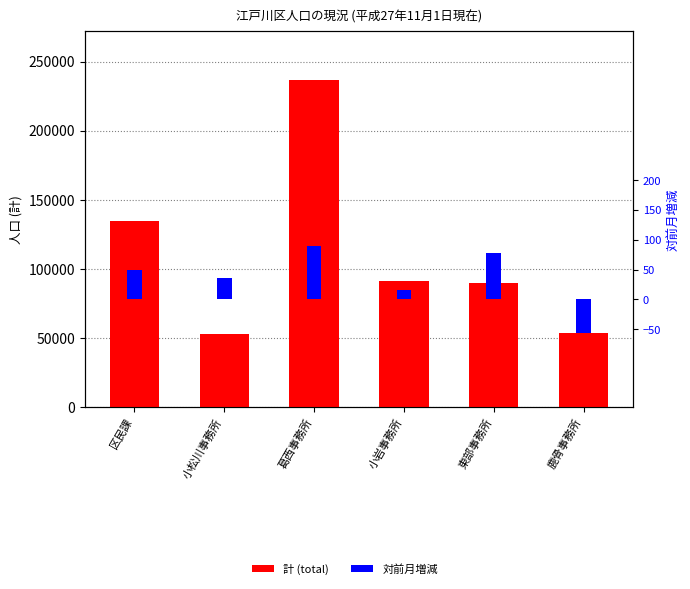

Which category has the highest value in the 計 (total) series?

葛西事務所